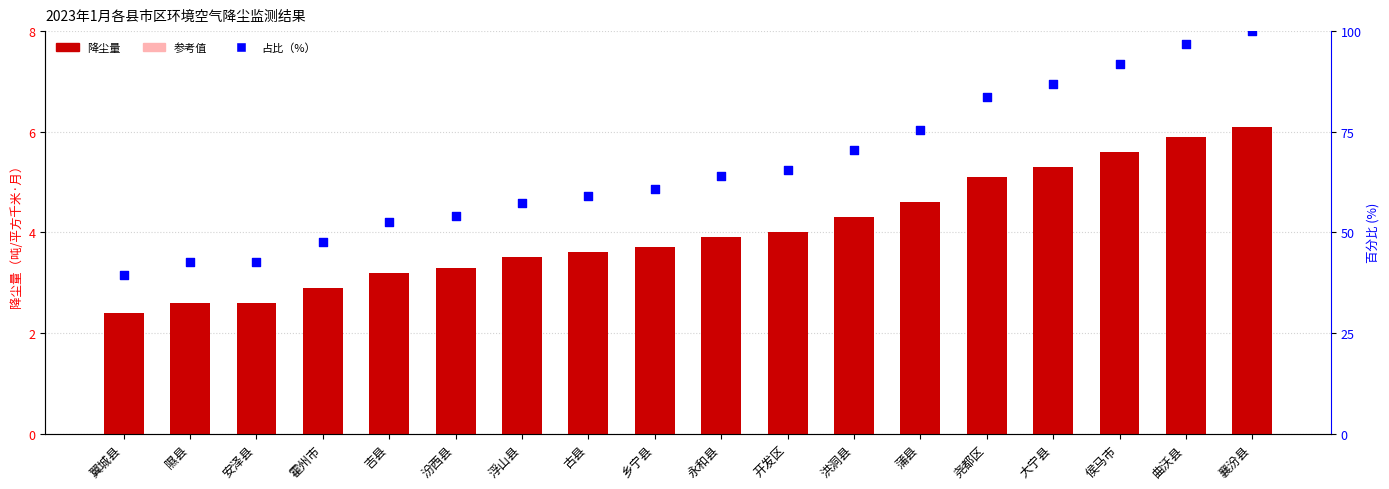

Is the value of 降尘量 at 乡宁县 greater than the value of 参考值 at 乡宁县?

Yes